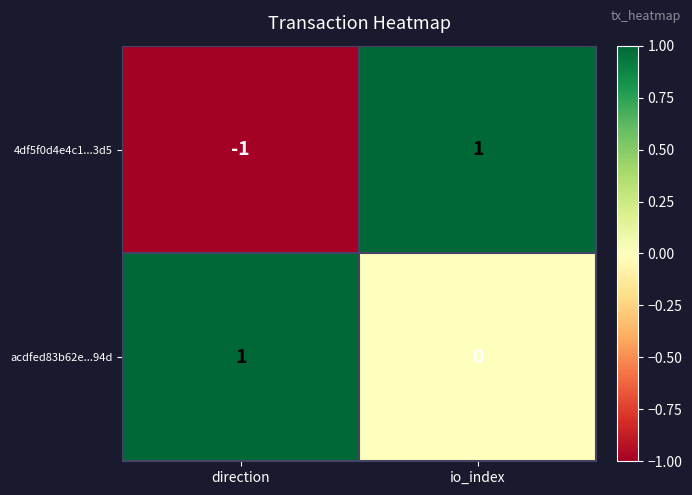

At which category is the sum across all series the highest?

io_index